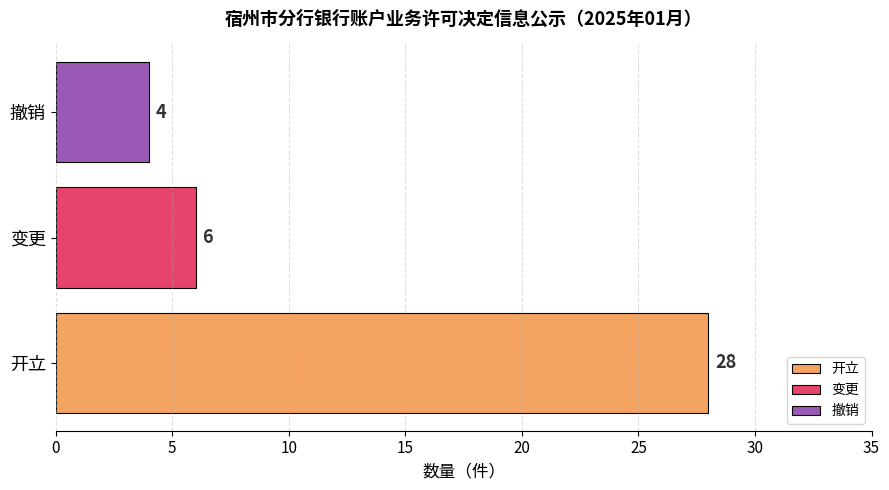

What is the highest value of the 变更 series?

6